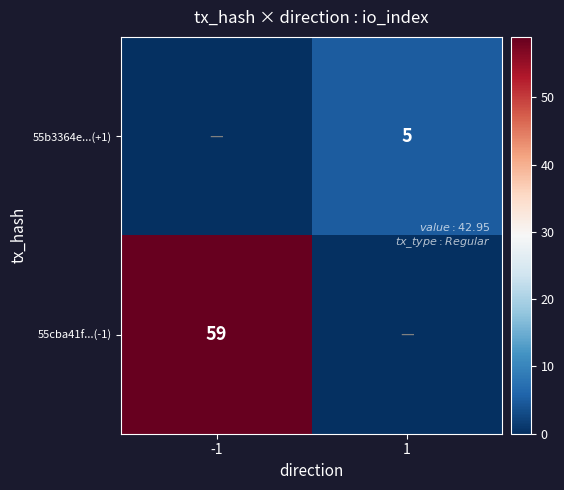

Is the value of 55cba41f...(-1) at -1 greater than the value of 55b3364e...(+1) at 1?

Yes